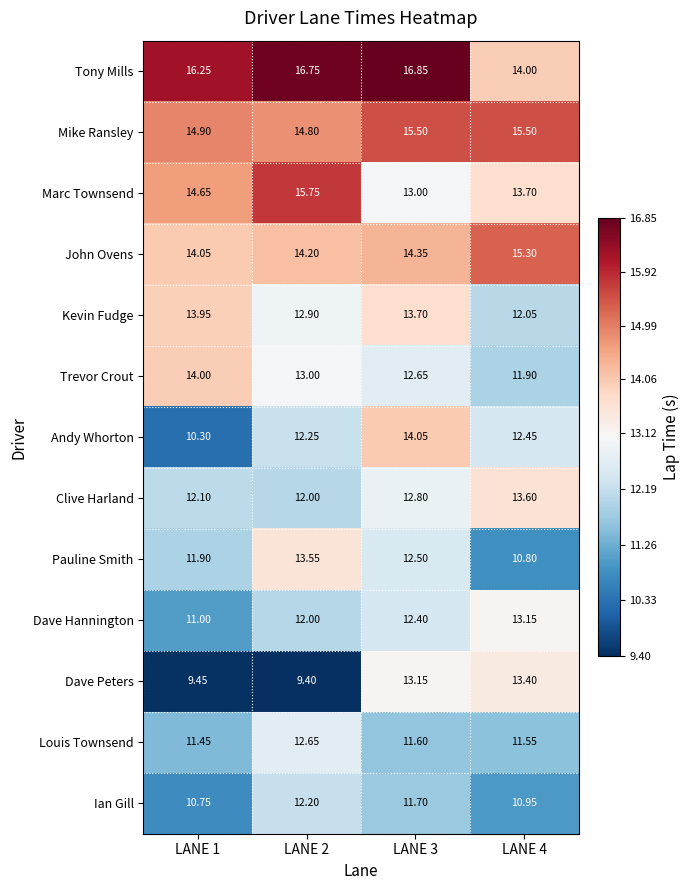

At which category is the sum across all series the highest?

LANE 3